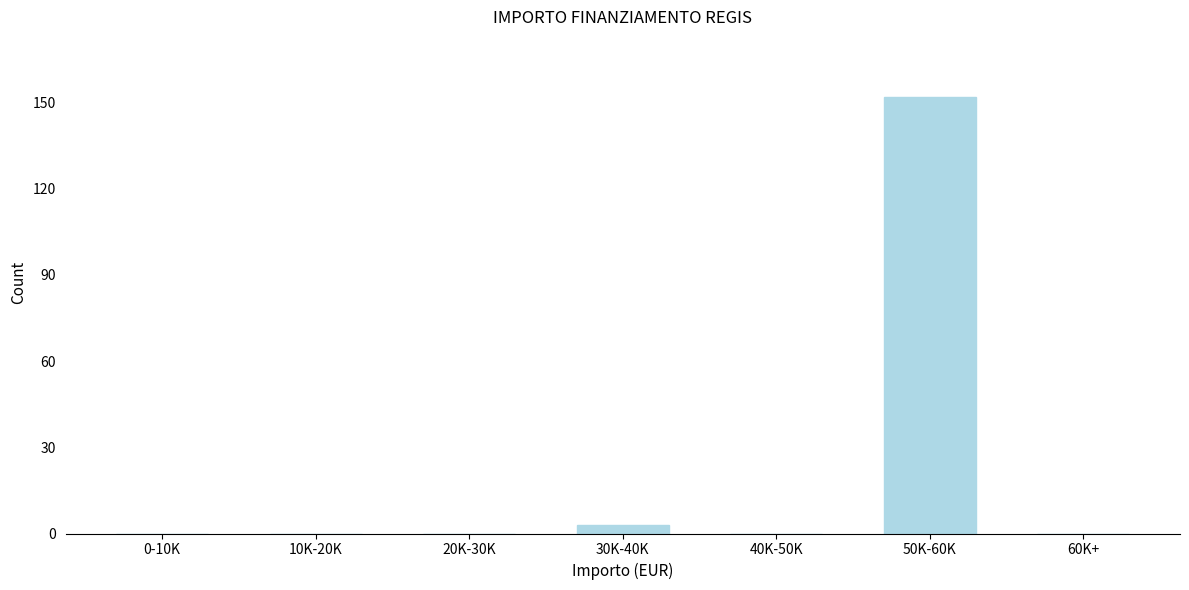

Reading left to right, transcribe all the data shown in this chart.

0-10K=0	10K-20K=0	20K-30K=0	30K-40K=3	40K-50K=0	50K-60K=152	60K+=0